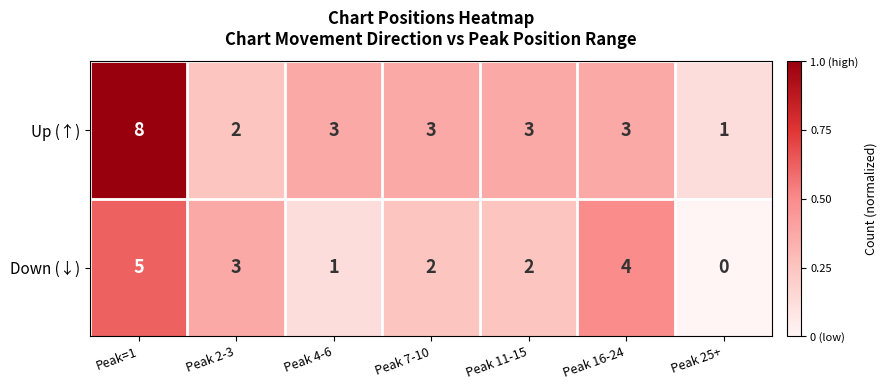

At Peak 16-24, list the series in order from largest to smallest.

Down (↓), Up (↑)